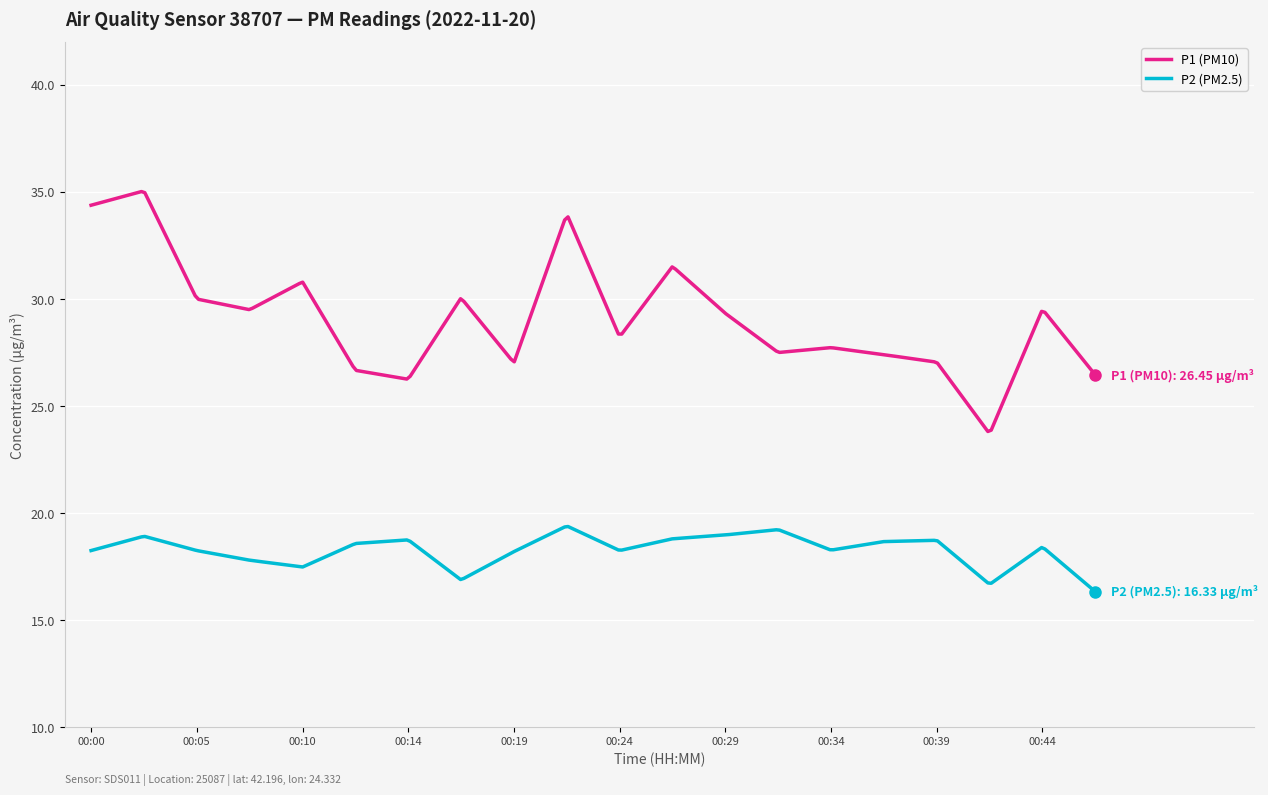

Which series has the largest range (max minus min)?

P1 (PM10)